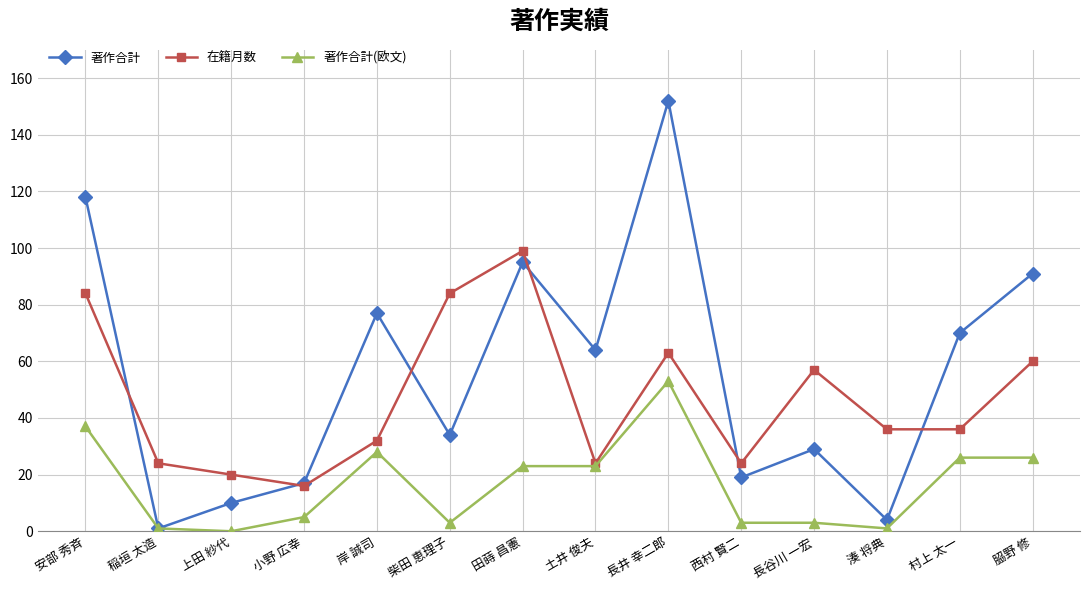

Rank the series at 岸 誠司 from highest to lowest value.

著作合計, 在籍月数, 著作合計(欧文)